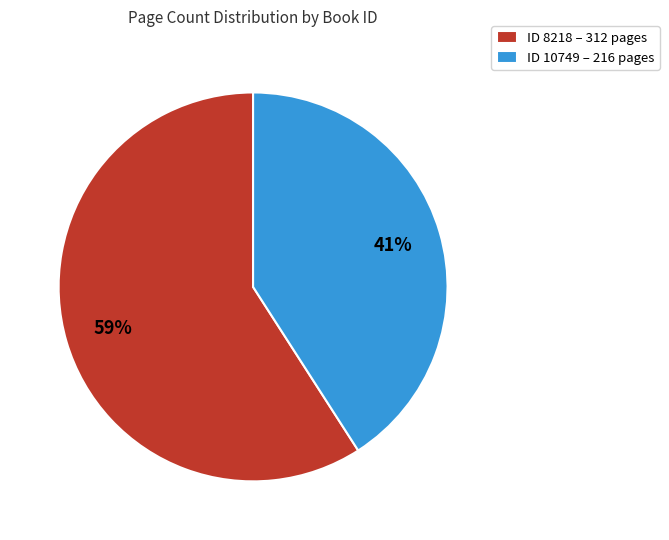

What is the ratio of the value at ID 8218 – 312 pages to the value at ID 10749 – 216 pages?

1.4